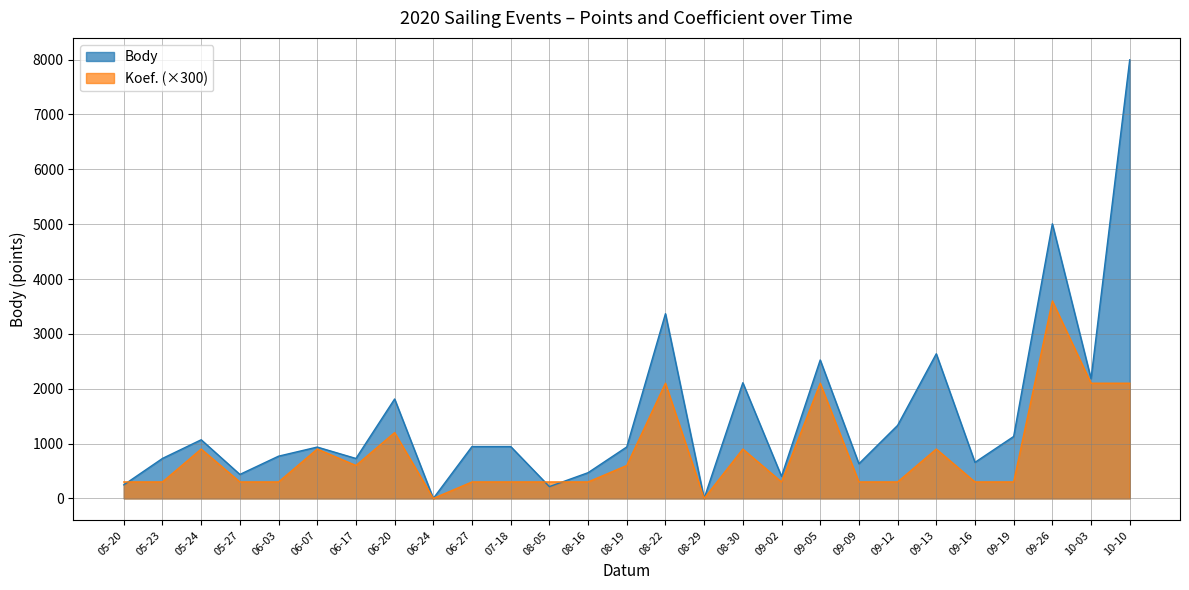

The value of Body at 05-20 is 247. True or false?

True